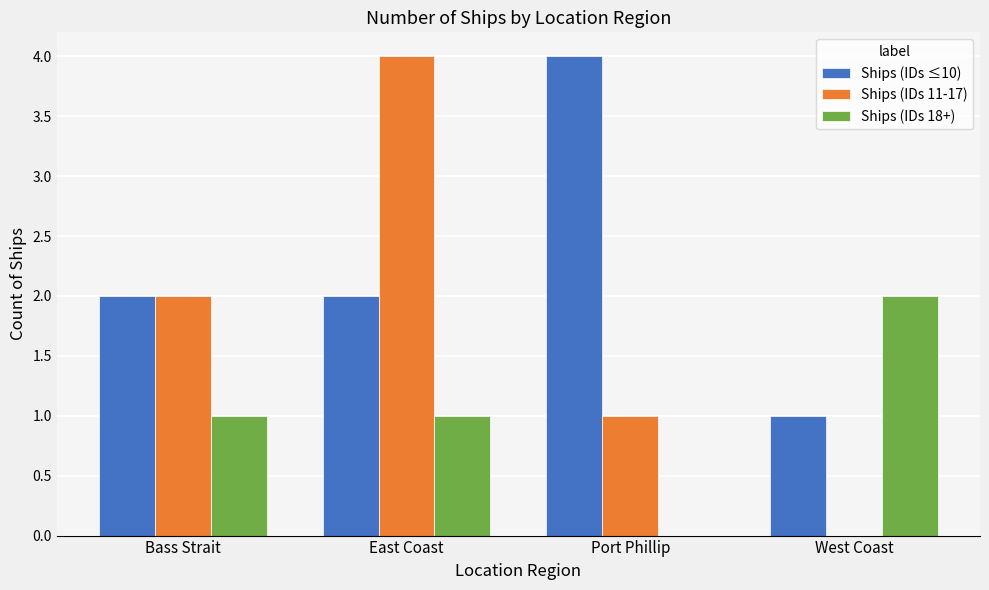

What is the total value across all series at West Coast?

3